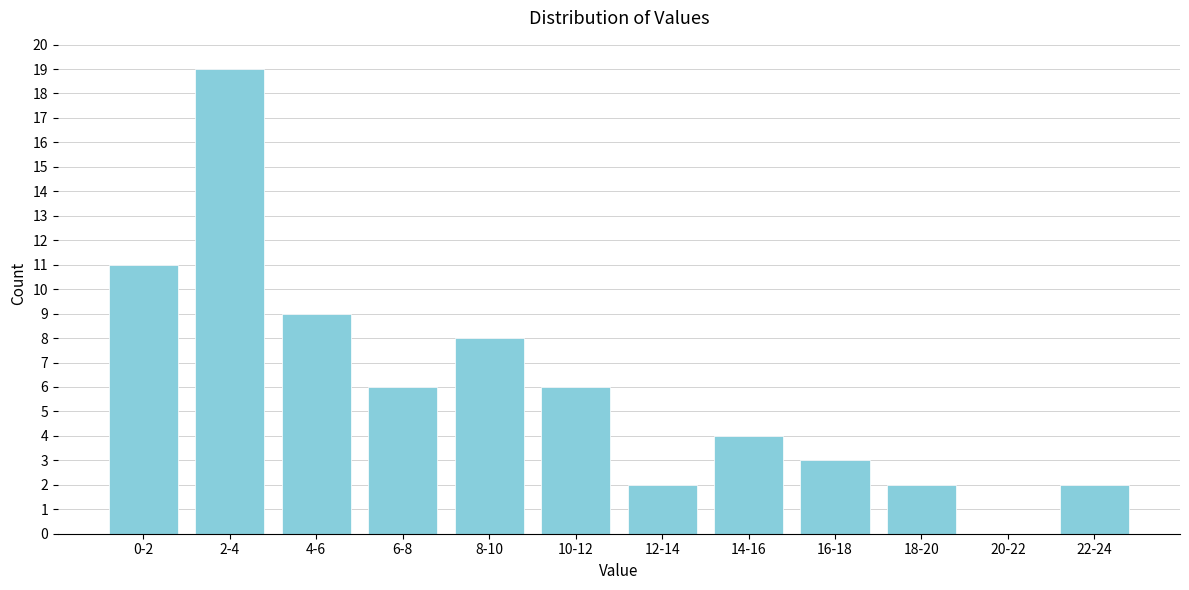

Reading left to right, transcribe all the data shown in this chart.

0-2=11	2-4=19	4-6=9	6-8=6	8-10=8	10-12=6	12-14=2	14-16=4	16-18=3	18-20=2	20-22=0	22-24=2